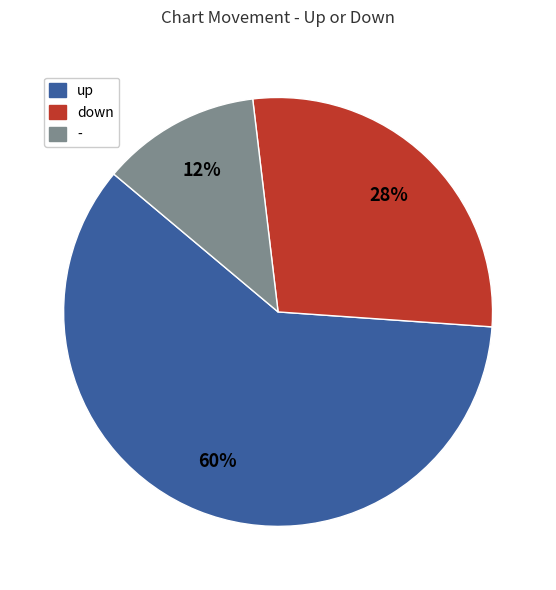

Which has a higher value, - or up?

up